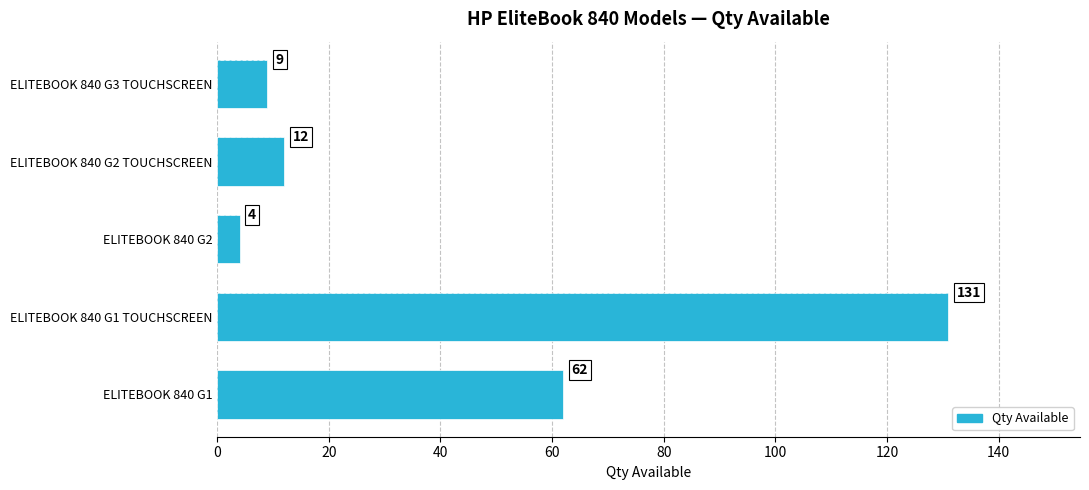

What is the minimum value shown in the chart?

4